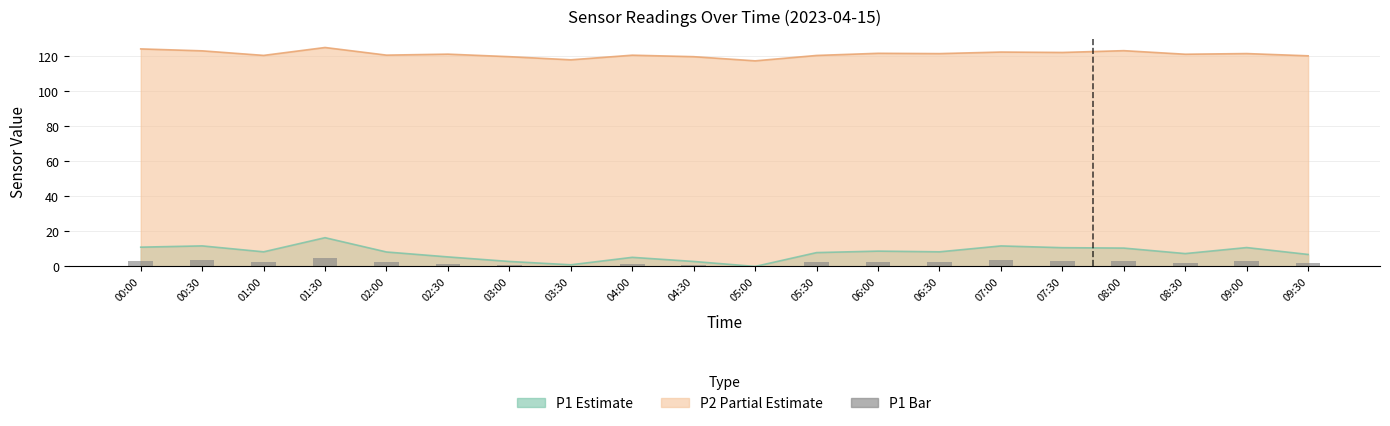

What position from the left is 01:00?

3